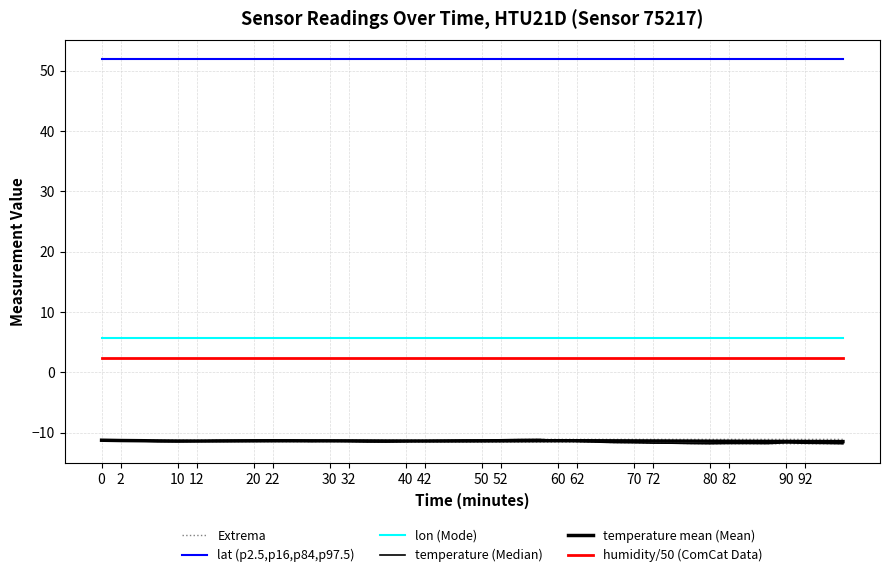

Does the chart display data point markers on the line(s)?

No